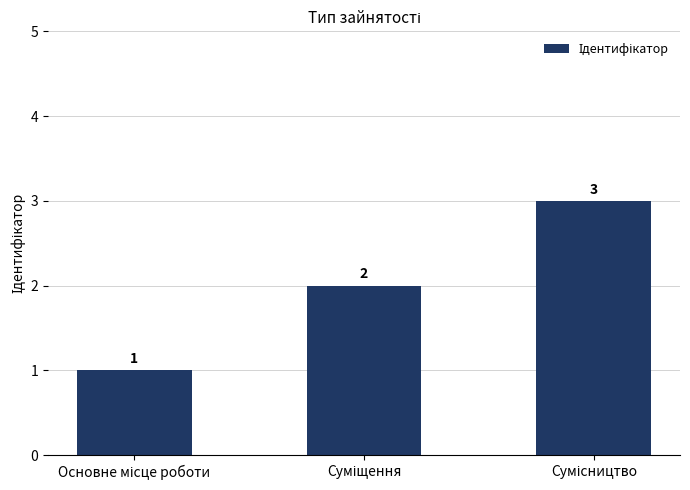

What is the sum of all values?

6